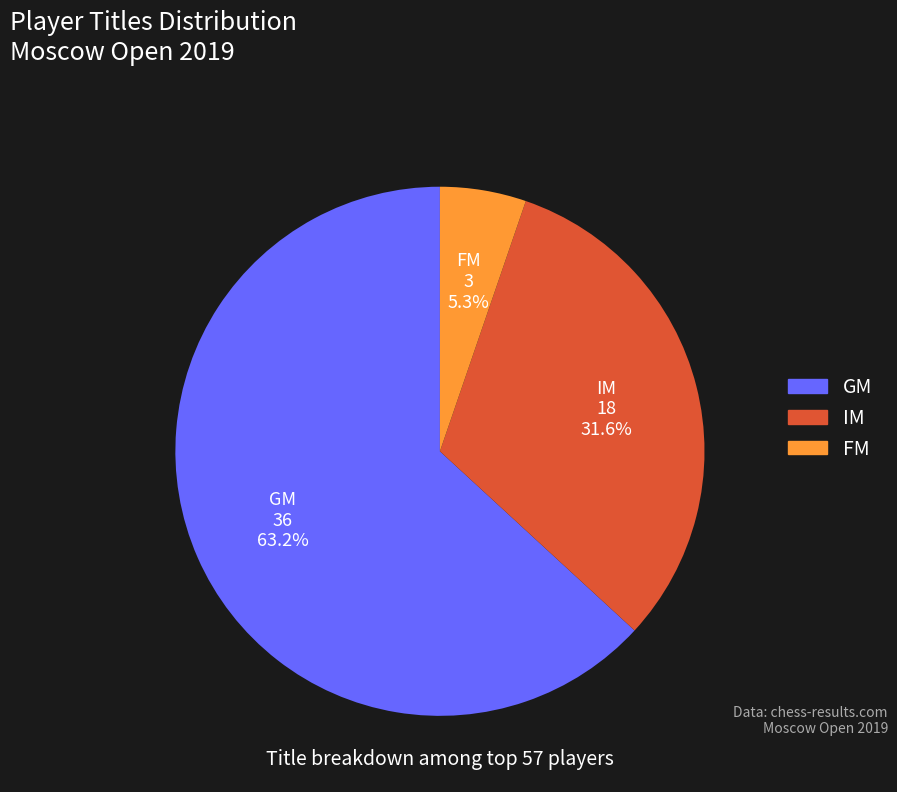

True or false: IM accounts for 19% of the total.

False